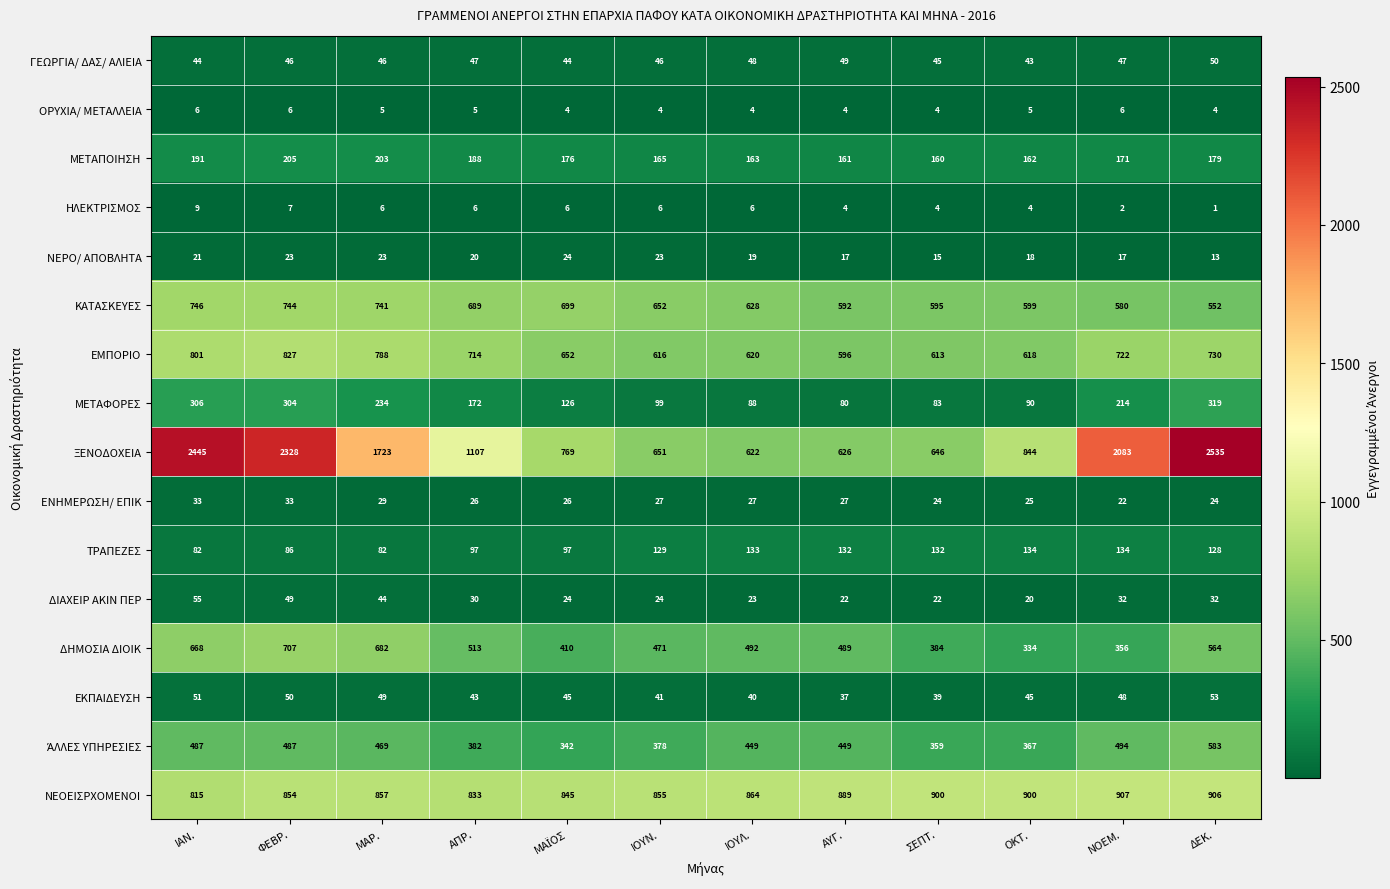

Is it true that ΞΕΝΟΔΟΧΕΙΑ equals 651 at ΙΟΥΝ.?

True